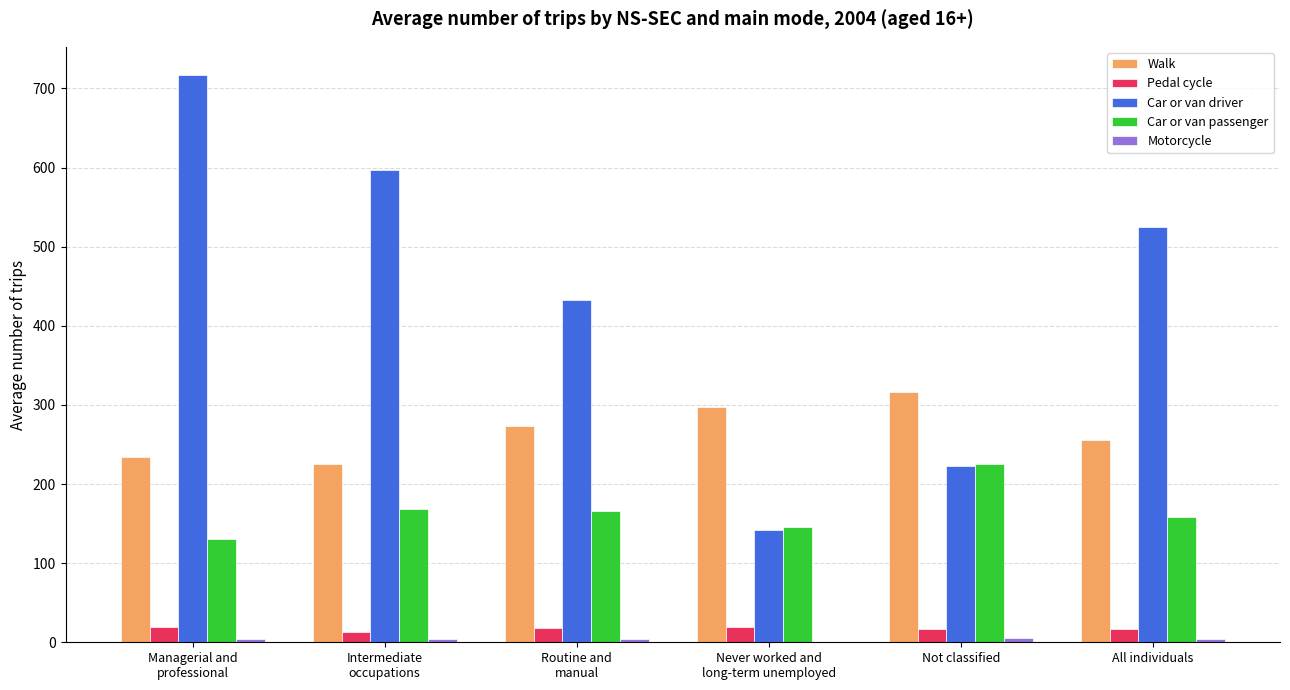

What is the sum of all Car or van driver values?

2635.8